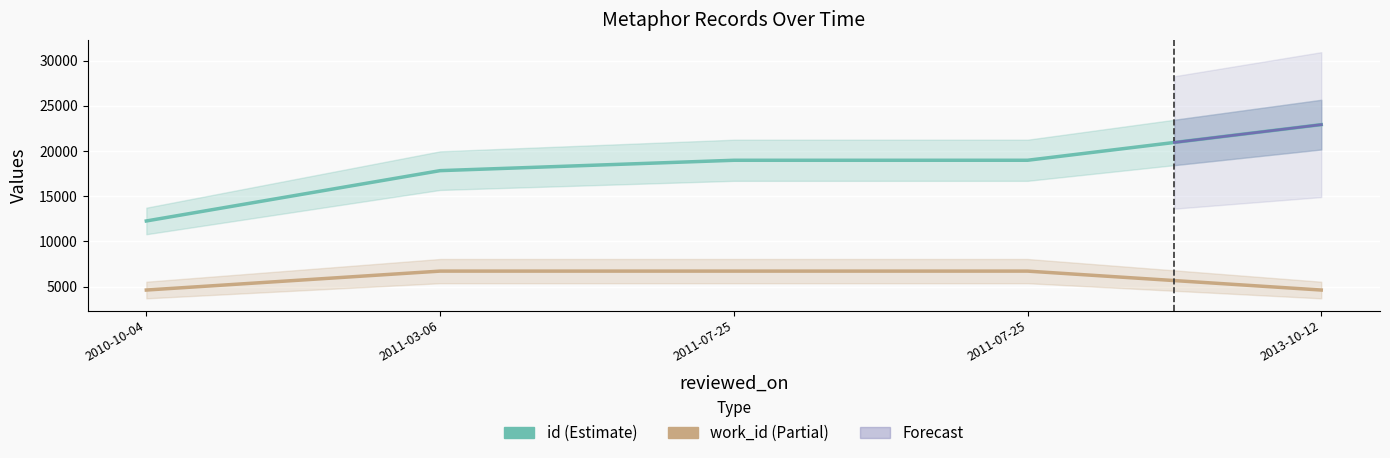

Is the value of id at 2011-07-25 greater than the value of work_id at 2010-10-04?

Yes